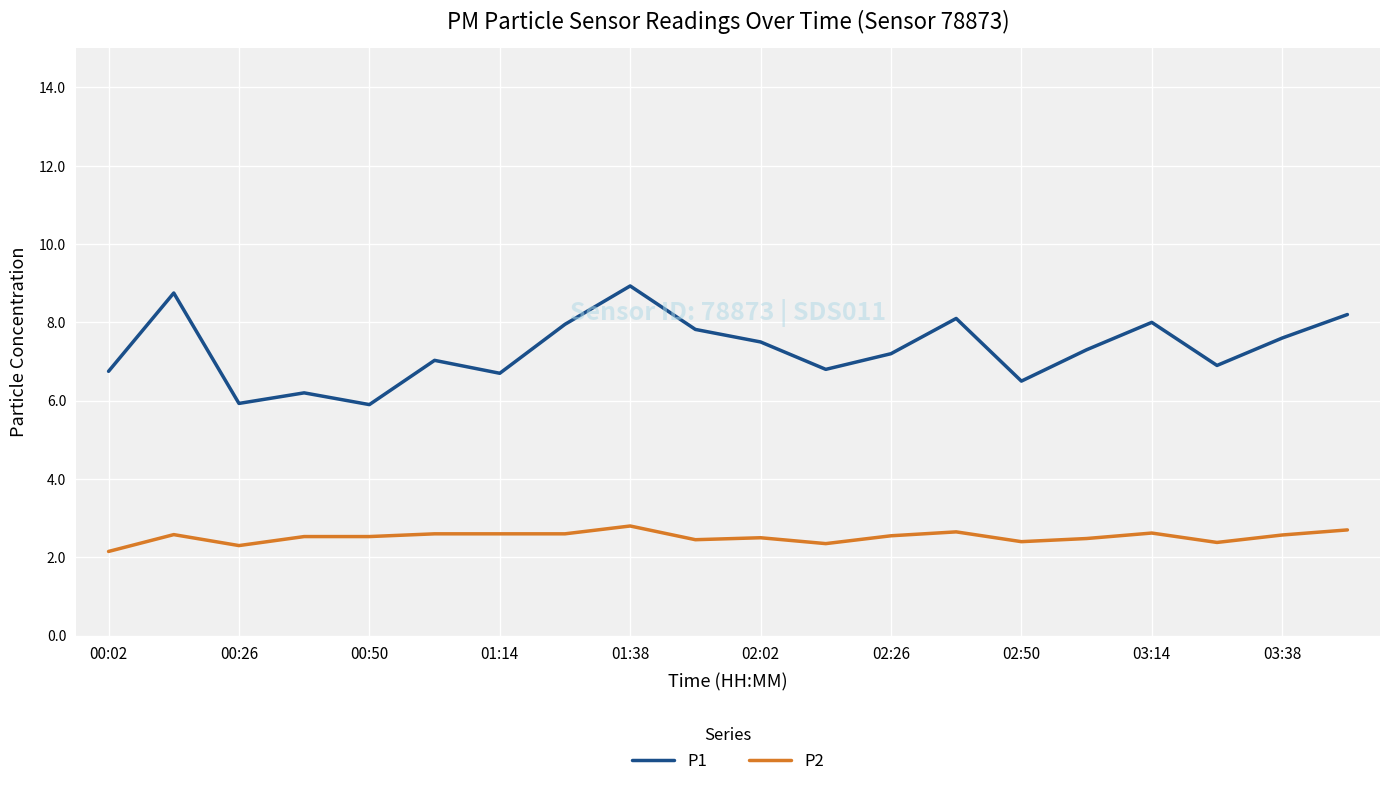

What is the sum of all P1 values?

146.1